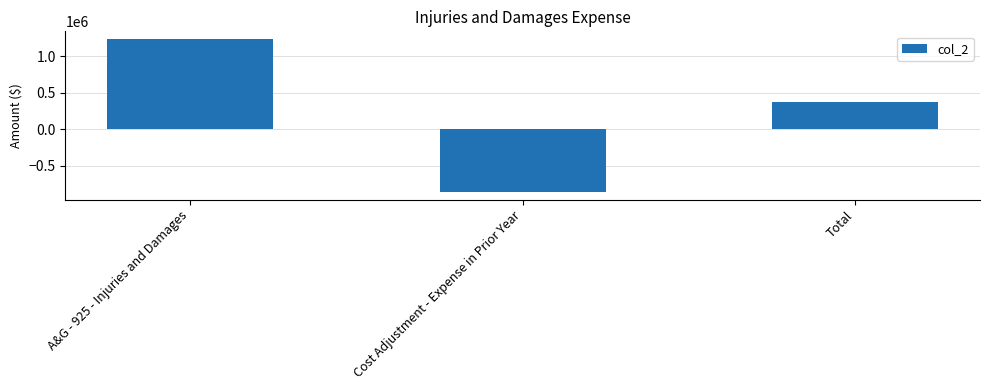

Where is the data nearest to the value 189527?

Total